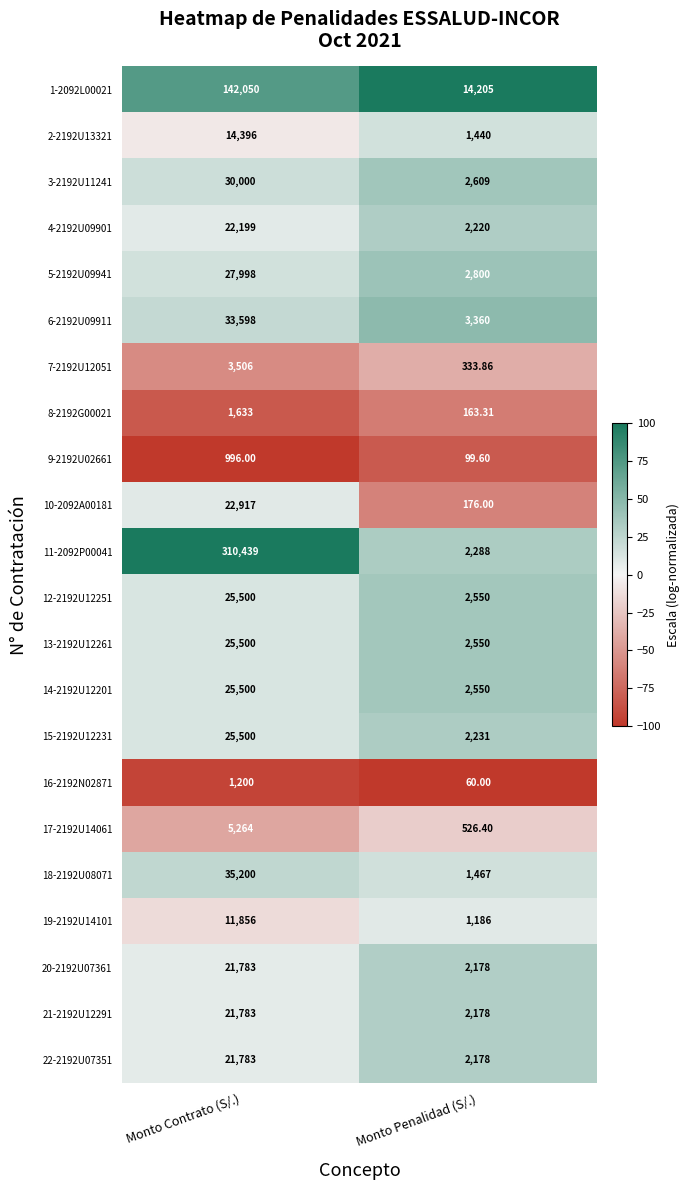

Rank the categories by 4-2192U09901 value from highest to lowest.

Monto Contrato (S/.), Monto Penalidad (S/.)